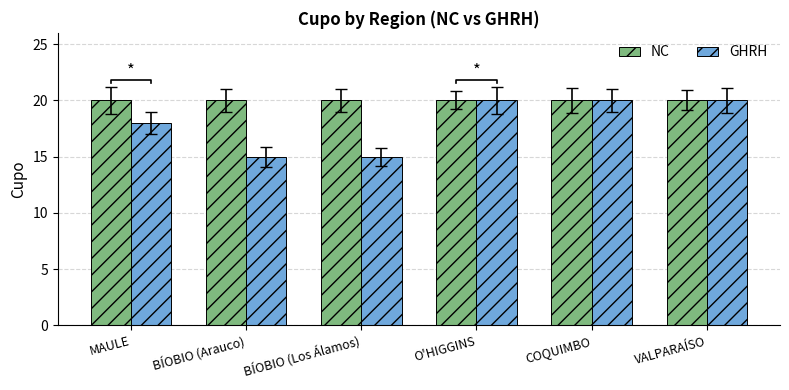

What are all the series names shown in the legend?

NC, GHRH